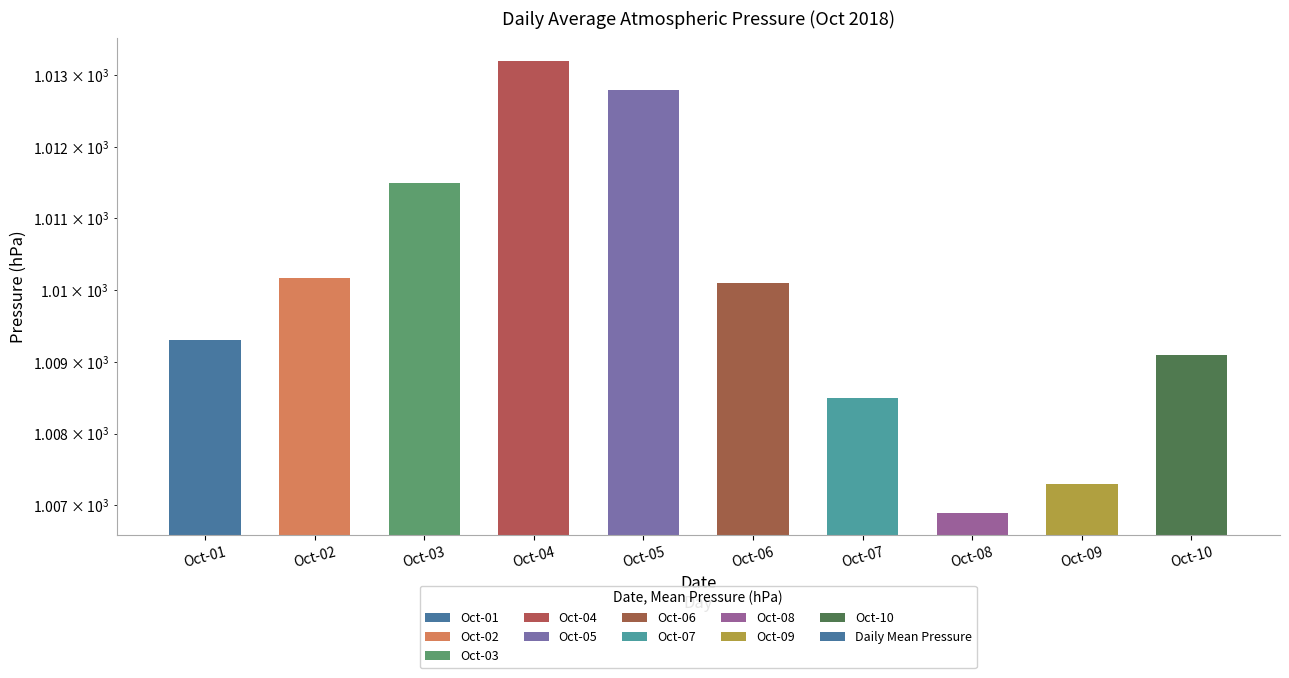

Approximately how many times larger is the value at Oct-07 compared to Oct-08?

1.0